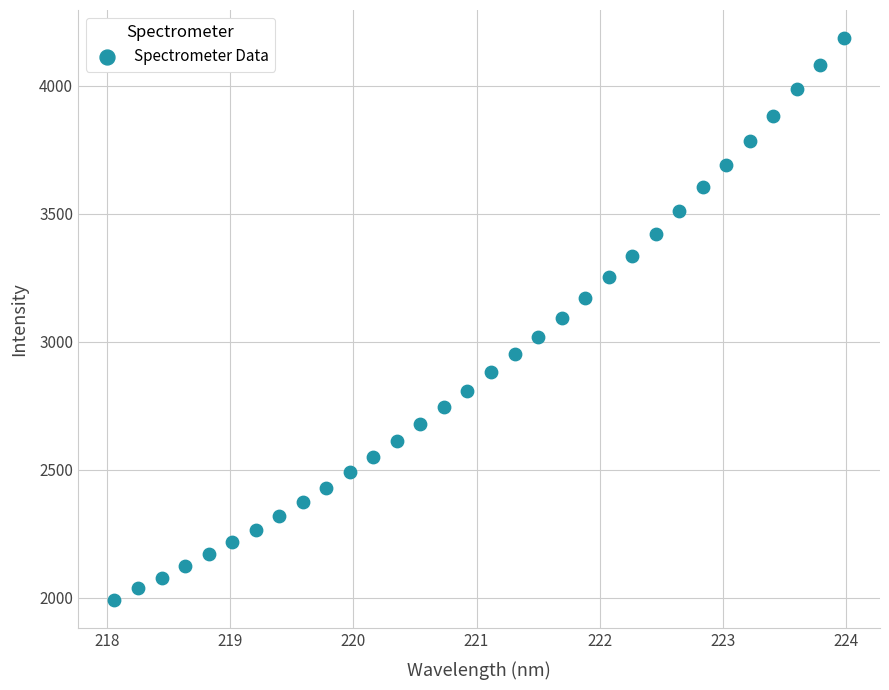

What is the range of Y values (max minus min)?

2197.2